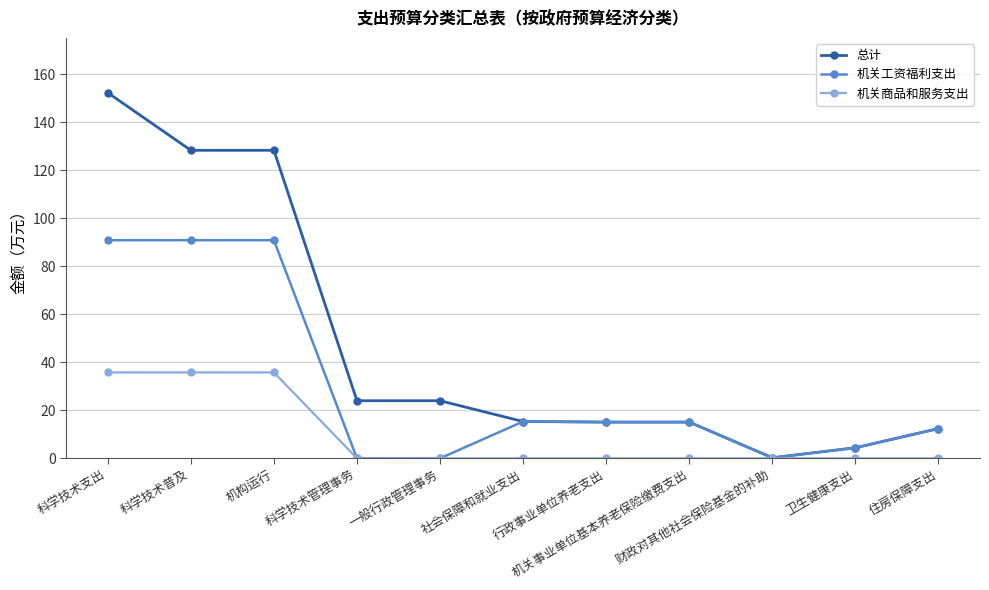

Which series has the largest range (max minus min)?

总计